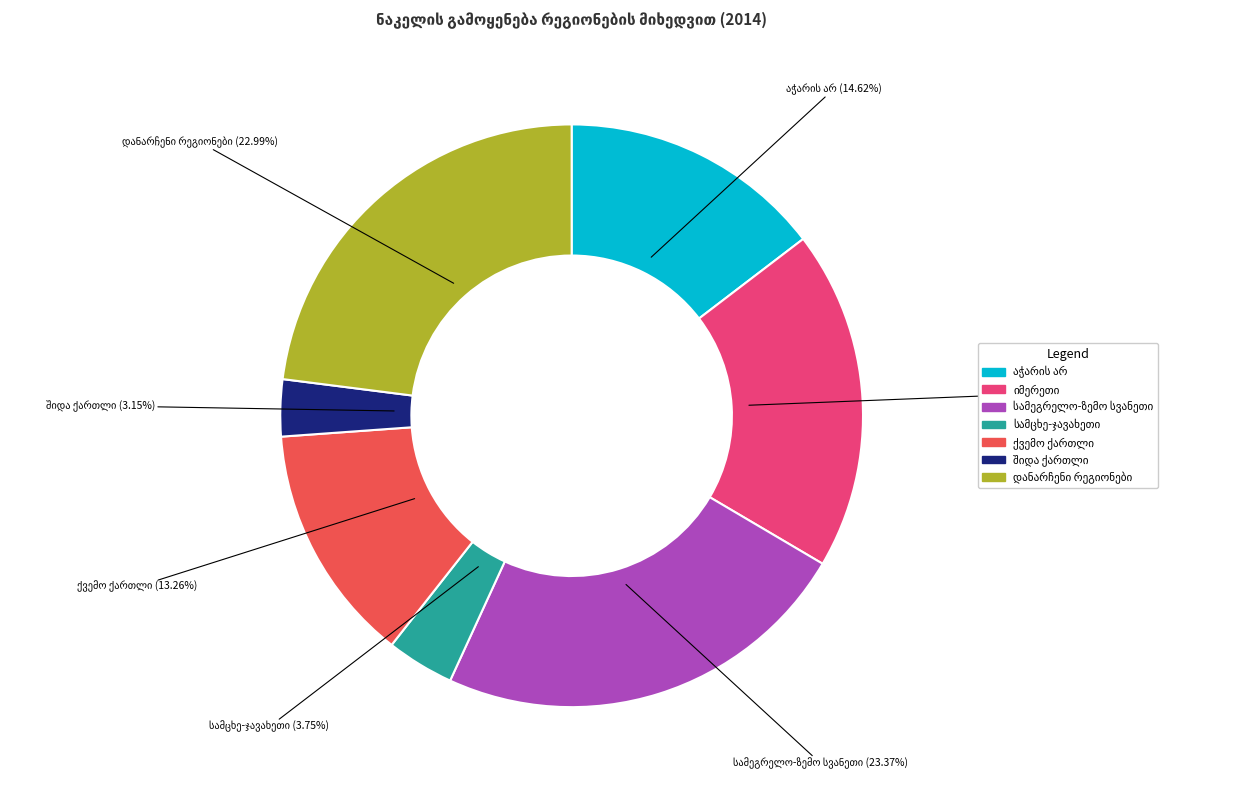

Is there any slice that represents more than half of the pie?

No